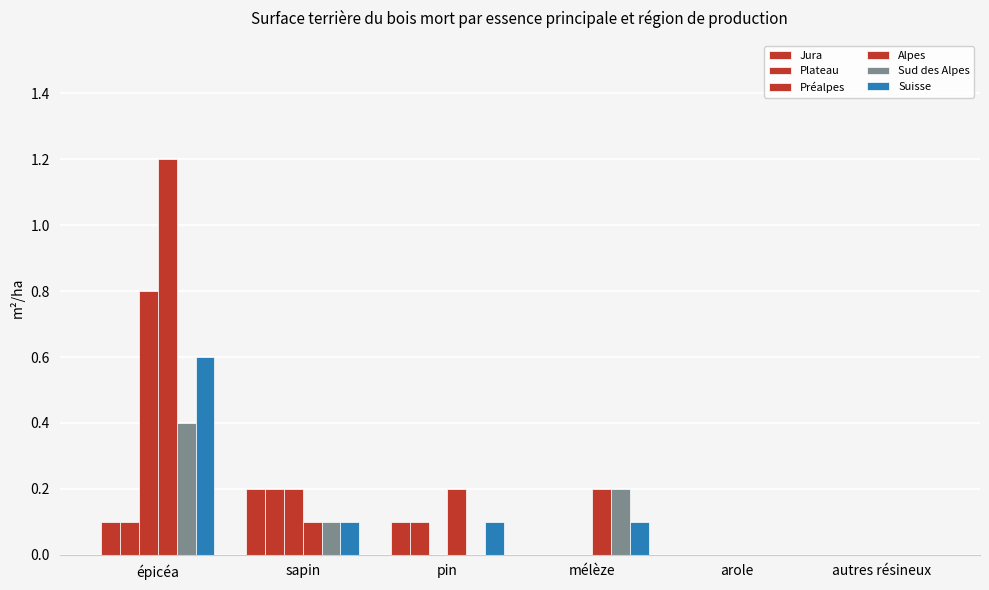

Count the number of categories in the chart.

6